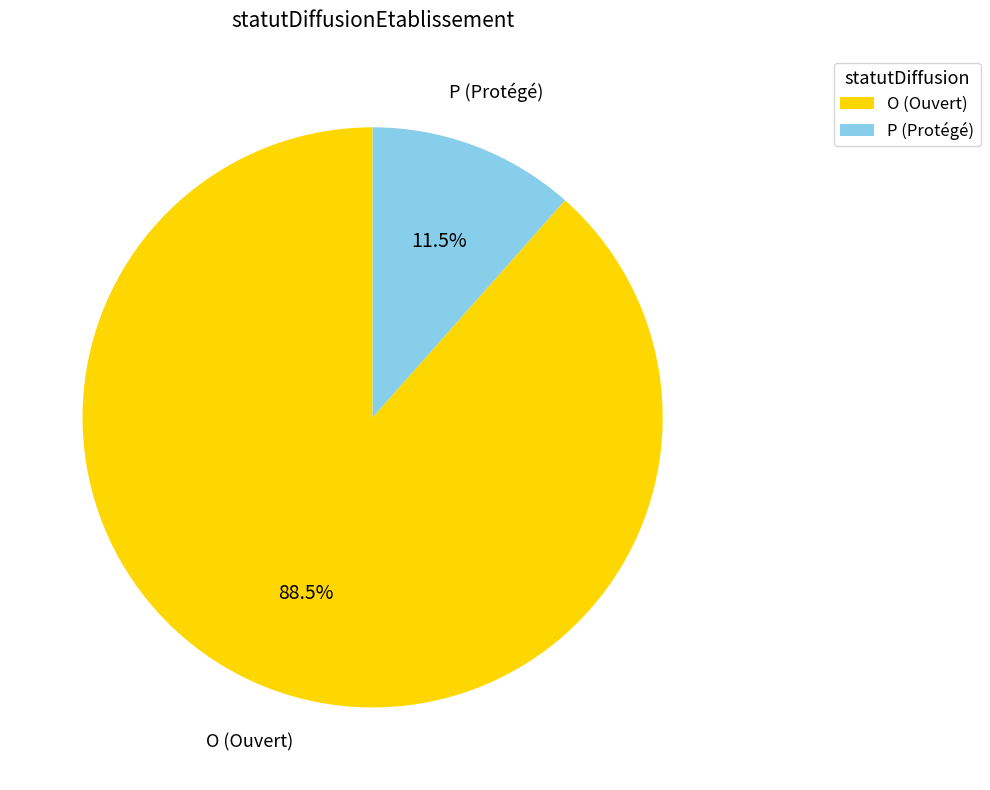

What is the ratio of the value at P to the value at O?

0.1